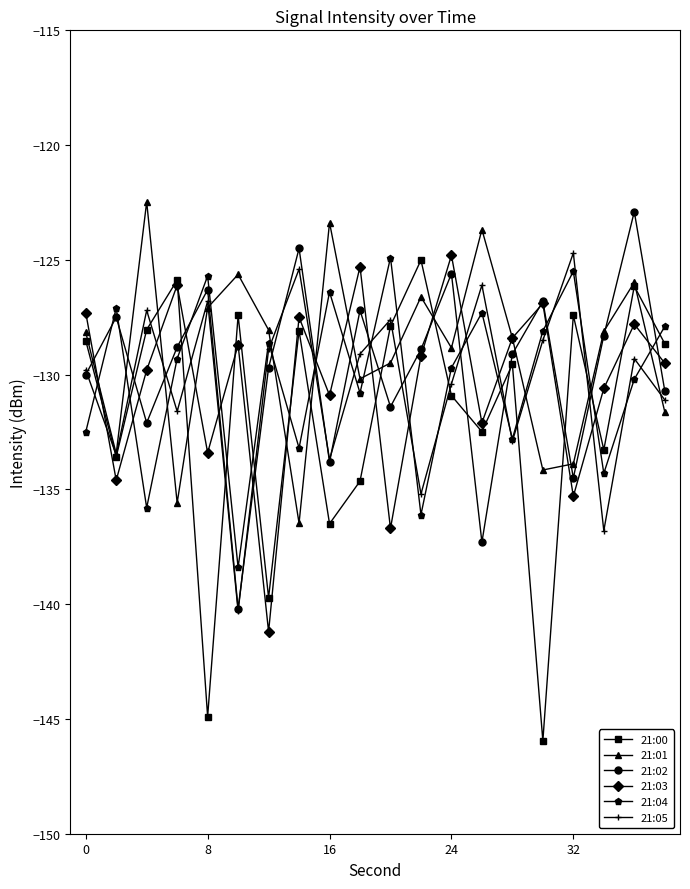

How many interior local valleys does the 21:01 series have?

6